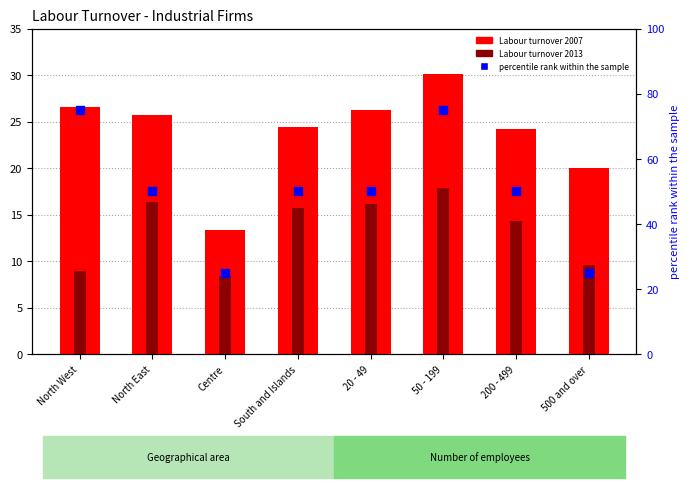

At how many categories does at least one series exceed 10?

8